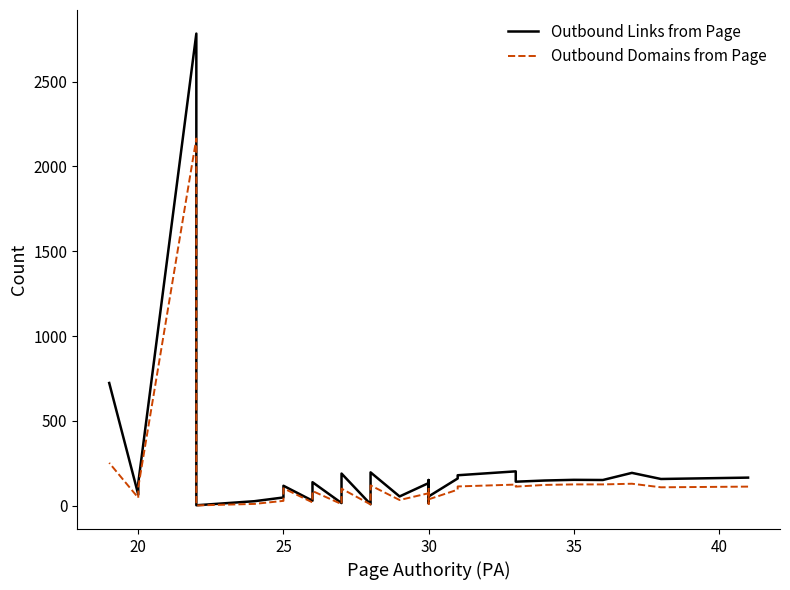

Is this an area chart (filled region under the line)?

No